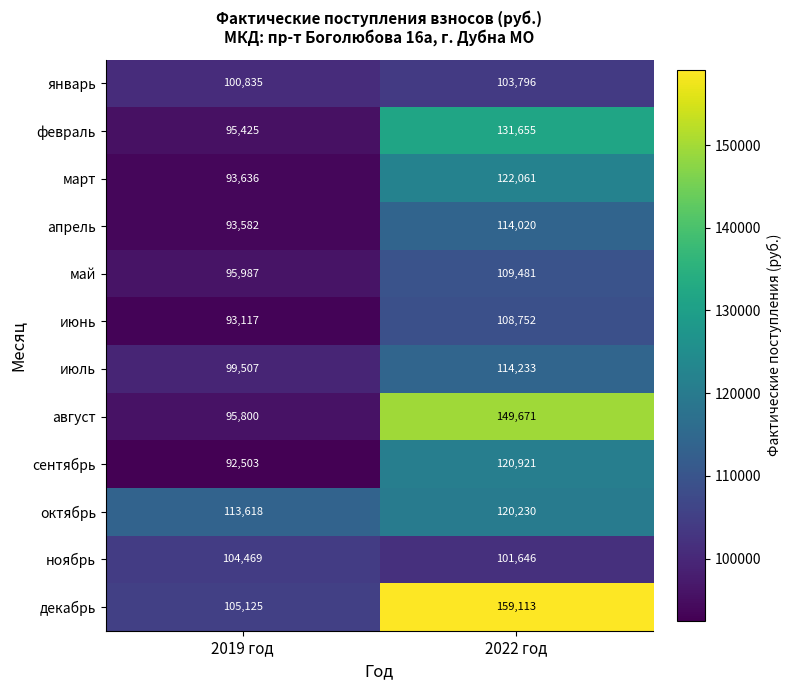

Read the июль value at 2022 год, to the nearest 100.

114200